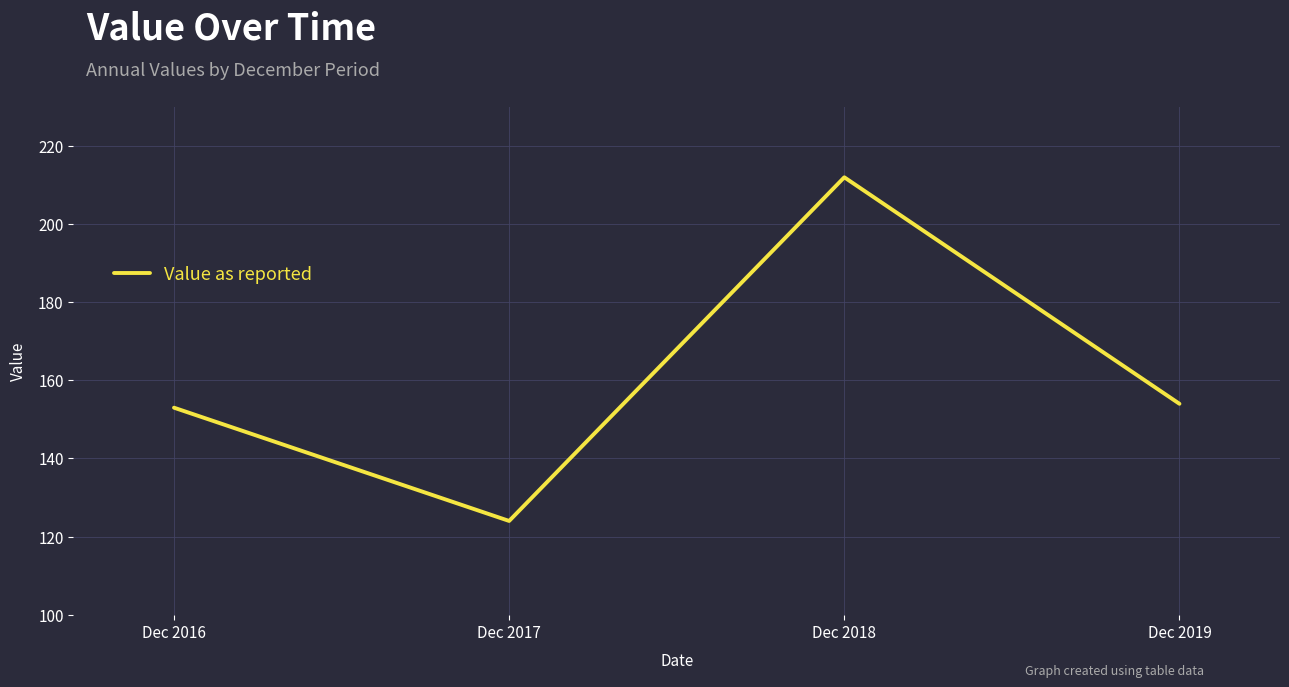

Reading right to left, transcribe all the data shown in this chart.

Dec 2019=154	Dec 2018=212	Dec 2017=124	Dec 2016=153